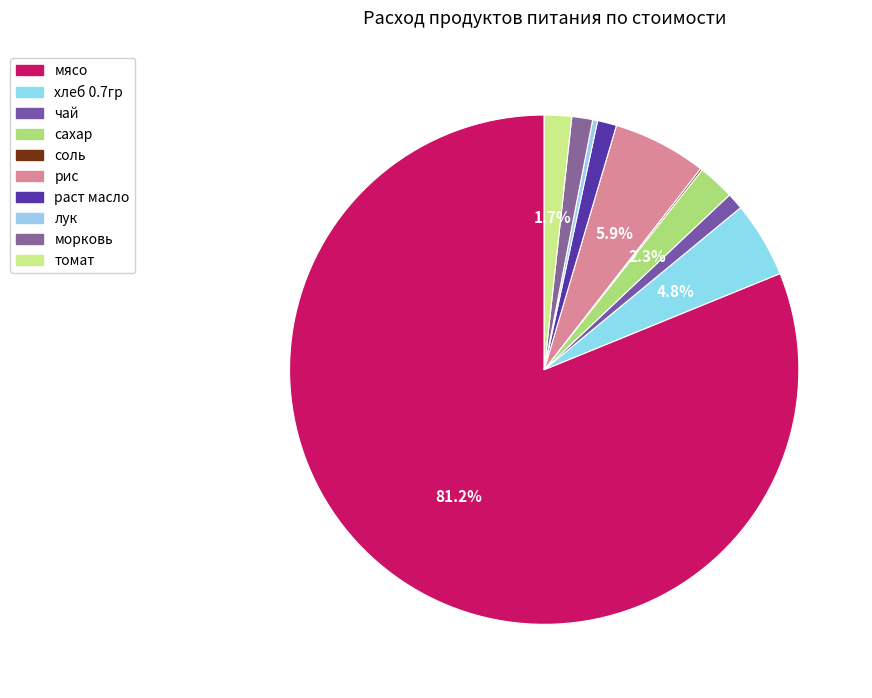

What is the smallest slice in the pie chart?

соль